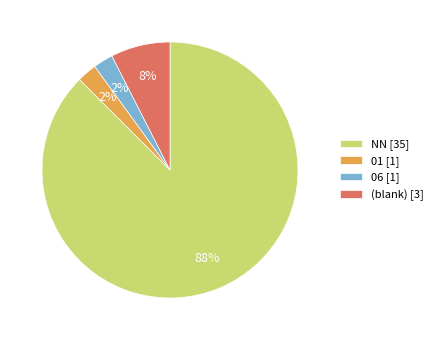

What is the majority slice?

NN [35]